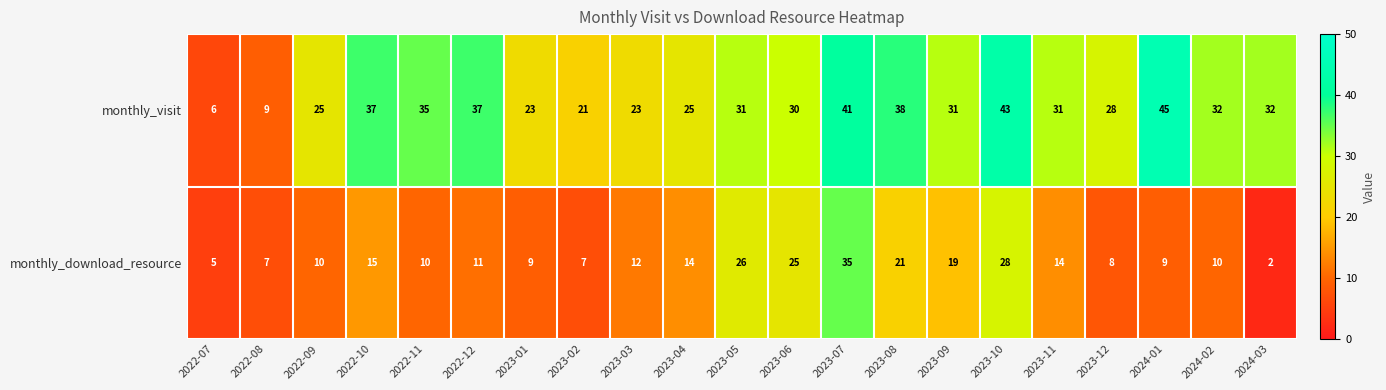

What is the spread (max minus min) of values at 2022-10?

22